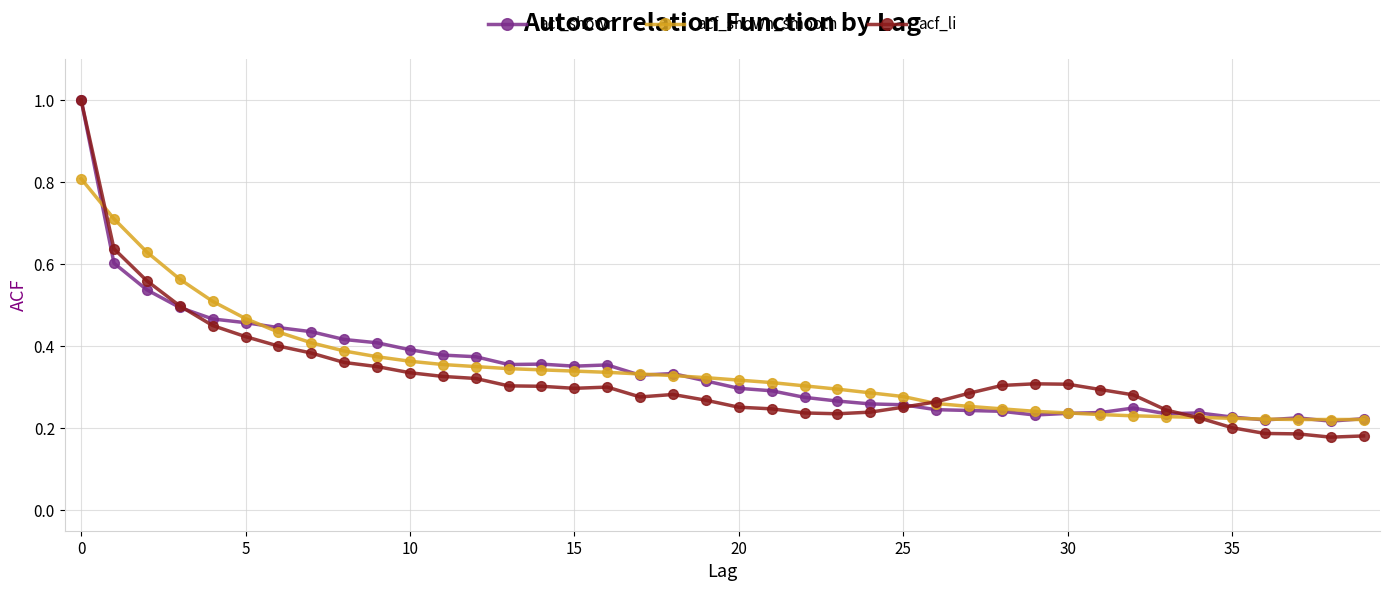

Which series has the largest range (max minus min)?

acf_li